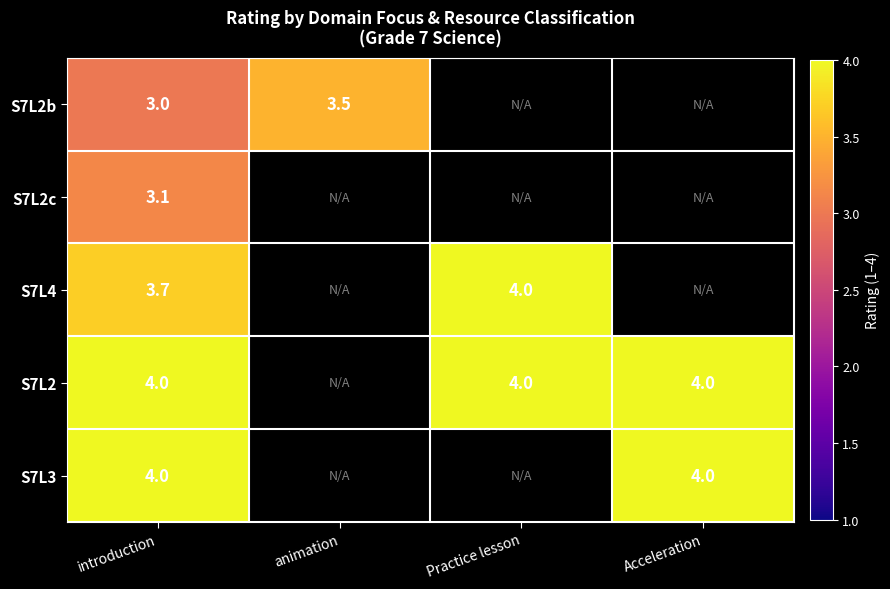

Is it true that S7L3 equals 0.9 at introduction?

False